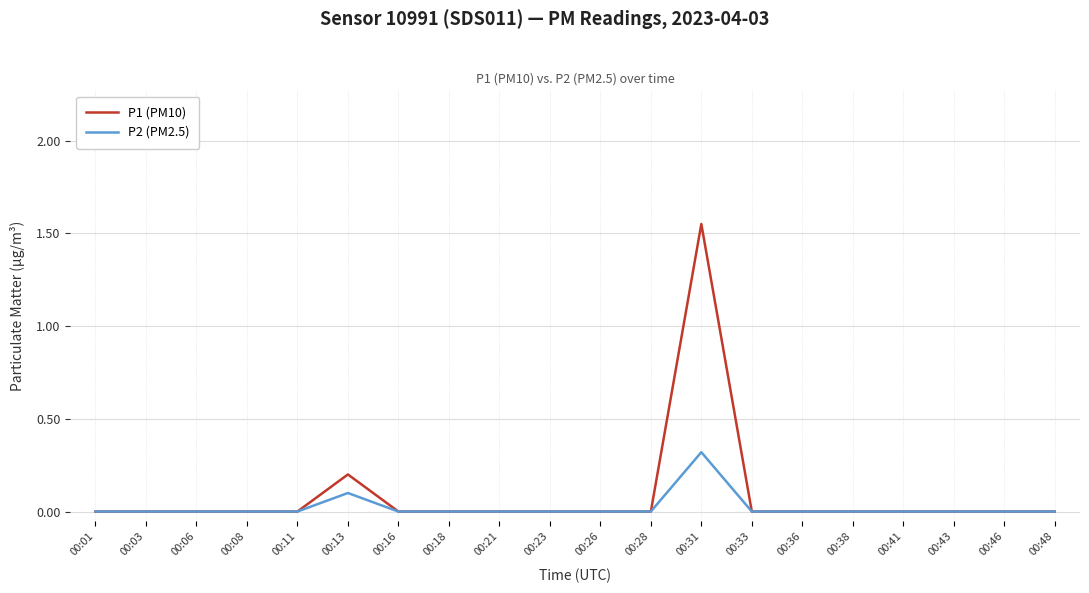

Does the chart display data point markers on the line(s)?

No